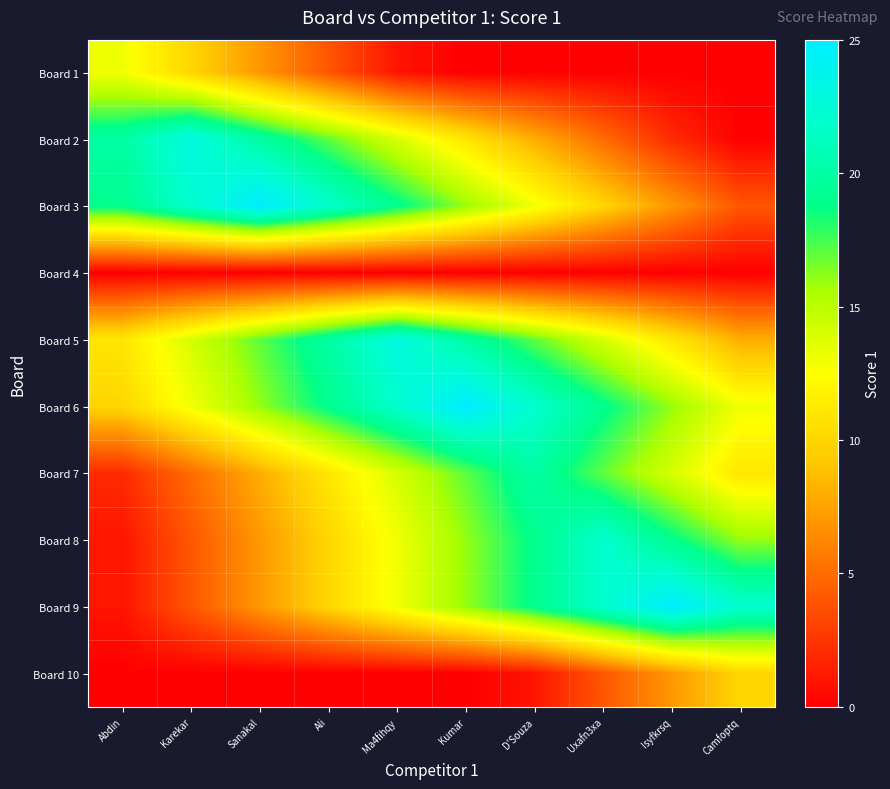

Reading left to right, list all the values displayed in this chart.

Board 1: Abdin=13	Karekar=10	Sanakal=7	Ali=4	Ma4fihqy=1	Kumar=0	D'Souza=0	Uxafn3xa=0	Isyfkrsq=0	Camfoptq=0
Board 2: Abdin=20	Karekar=23	Sanakal=20	Ali=17	Ma4fihqy=14	Kumar=11	D'Souza=8	Uxafn3xa=5	Isyfkrsq=2	Camfoptq=0
Board 3: Abdin=19	Karekar=22	Sanakal=25	Ali=22	Ma4fihqy=19	Kumar=16	D'Souza=13	Uxafn3xa=10	Isyfkrsq=7	Camfoptq=4
Board 4: Abdin=0	Karekar=0	Sanakal=0	Ali=0	Ma4fihqy=0	Kumar=0	D'Souza=0	Uxafn3xa=0	Isyfkrsq=0	Camfoptq=0
Board 5: Abdin=11	Karekar=14	Sanakal=17	Ali=20	Ma4fihqy=23	Kumar=20	D'Souza=17	Uxafn3xa=14	Isyfkrsq=11	Camfoptq=8
Board 6: Abdin=10	Karekar=13	Sanakal=16	Ali=19	Ma4fihqy=22	Kumar=25	D'Souza=22	Uxafn3xa=19	Isyfkrsq=16	Camfoptq=13
Board 7: Abdin=2	Karekar=5	Sanakal=8	Ali=11	Ma4fihqy=14	Kumar=17	D'Souza=20	Uxafn3xa=17	Isyfkrsq=14	Camfoptq=11
Board 8: Abdin=1	Karekar=4	Sanakal=7	Ali=10	Ma4fihqy=13	Kumar=16	D'Souza=19	Uxafn3xa=22	Isyfkrsq=19	Camfoptq=16
Board 9: Abdin=1	Karekar=4	Sanakal=7	Ali=10	Ma4fihqy=13	Kumar=16	D'Souza=19	Uxafn3xa=22	Isyfkrsq=25	Camfoptq=22
Board 10: Abdin=0	Karekar=0	Sanakal=0	Ali=0	Ma4fihqy=0	Kumar=0	D'Souza=1	Uxafn3xa=4	Isyfkrsq=7	Camfoptq=10